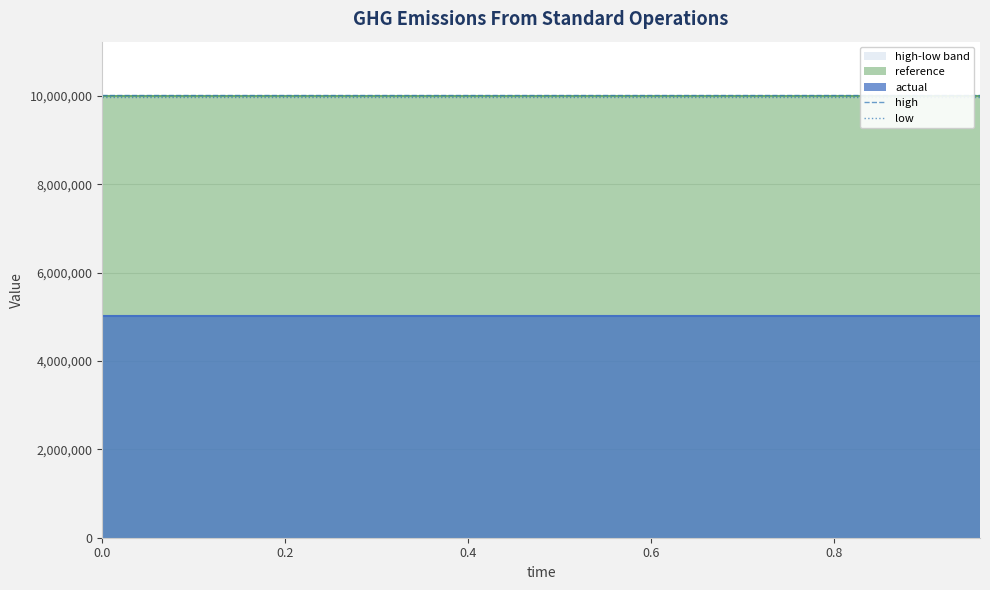

The high series shows 10030000 at 0.8. True or false?

True